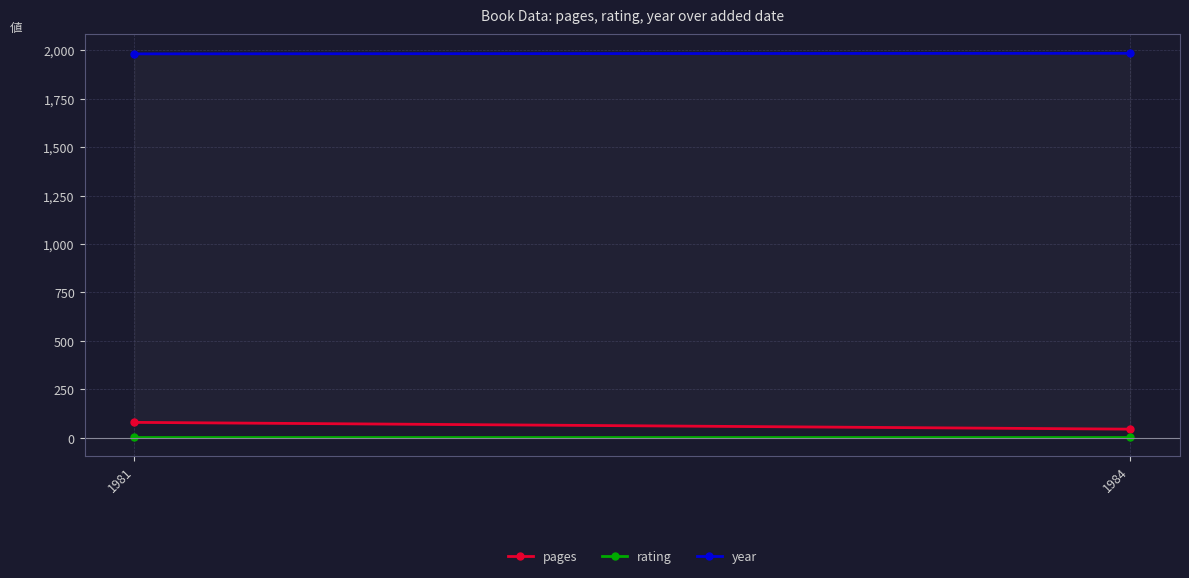

Rank the series by their maximum value, from lowest to highest.

rating, pages, year